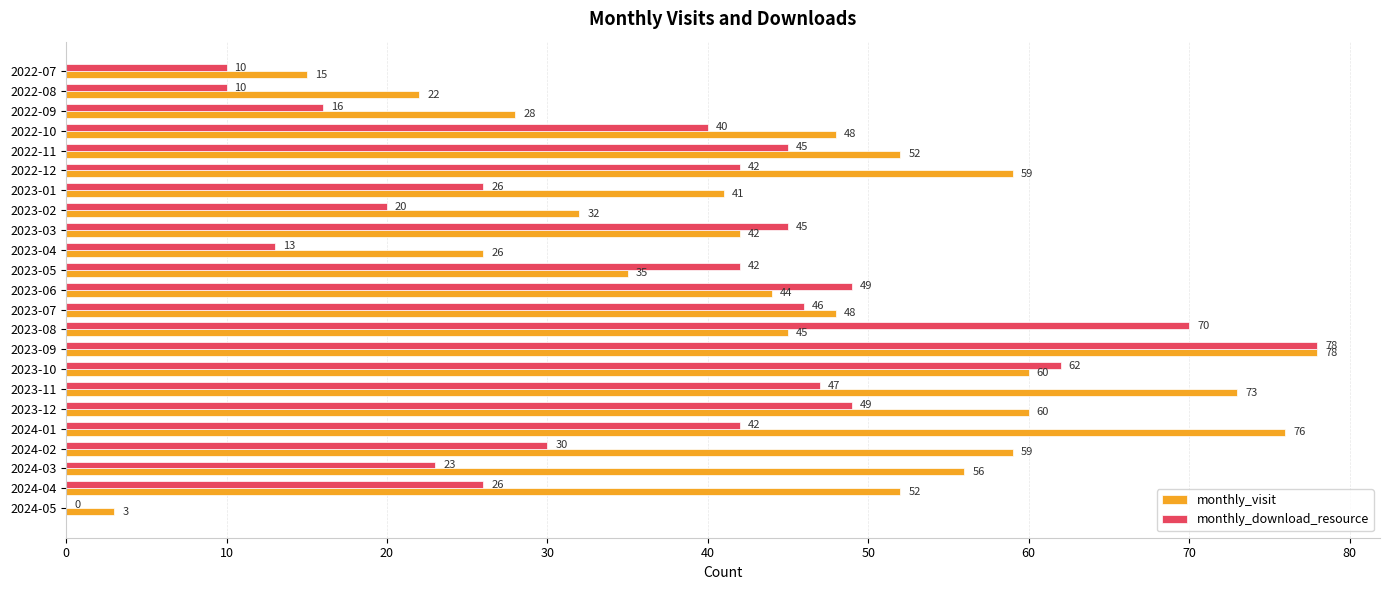

Where is monthly_download_resource nearest to the value 39?

2022-10